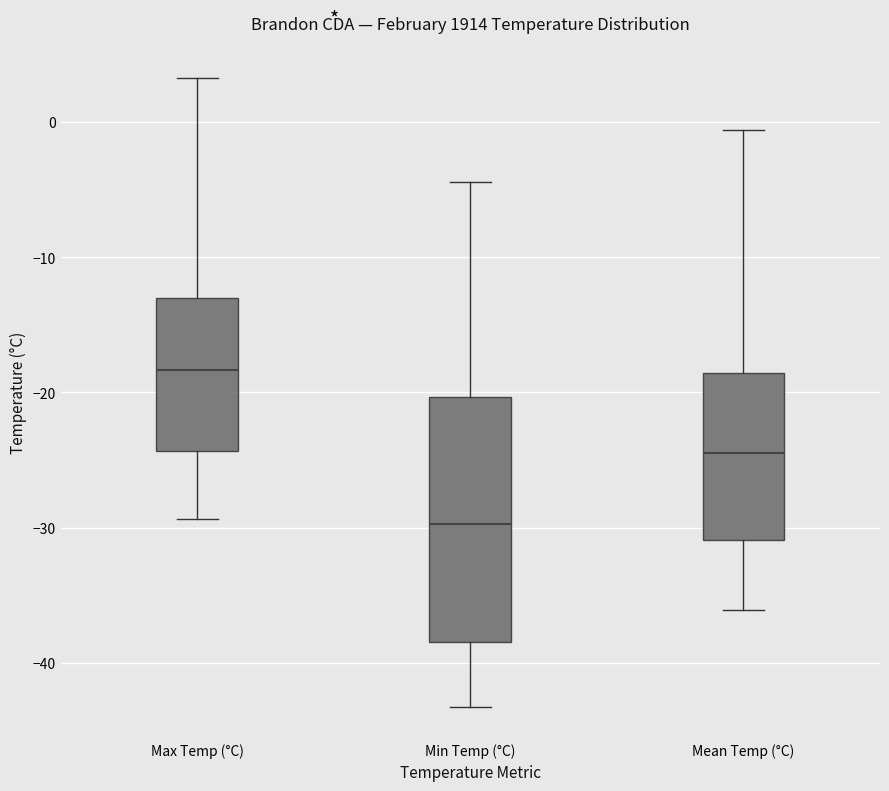

Where does the upper whisker of the box for Max Temp (°C) end on the y-axis? The values are not printed on the chart, so give them approximately, as read against the axis.

3